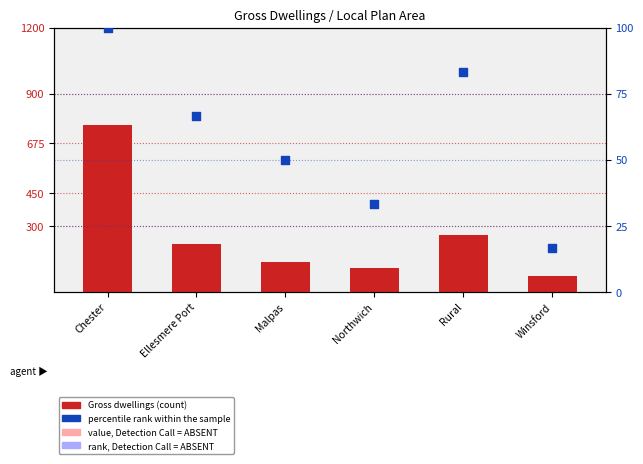

What is the total value across all series at Northwich?

141.3